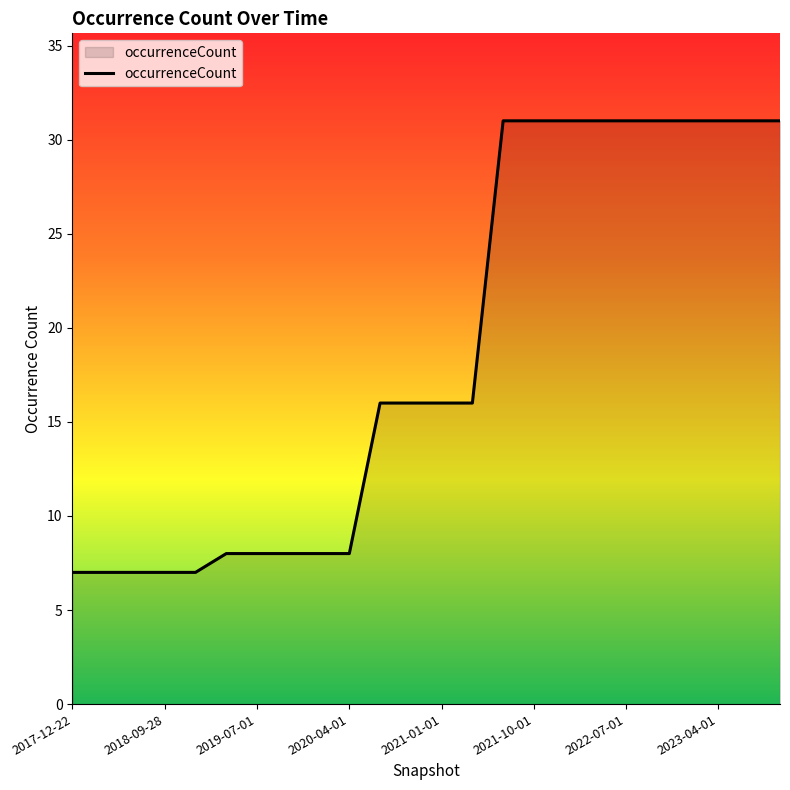

How many series are shown in this chart?

1